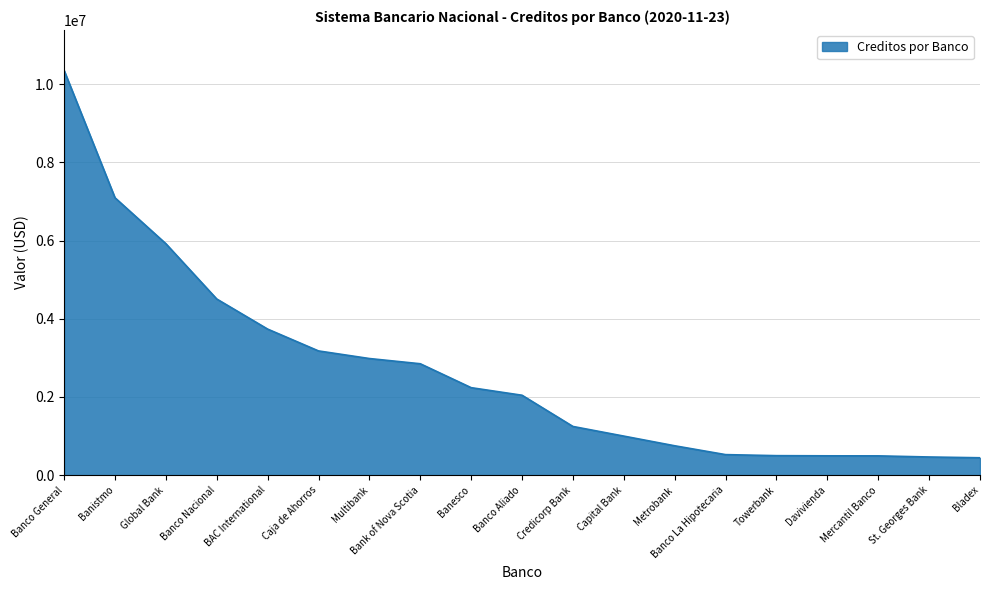

The chart shows a value of 3495239.2 at Banistmo. True or false?

False